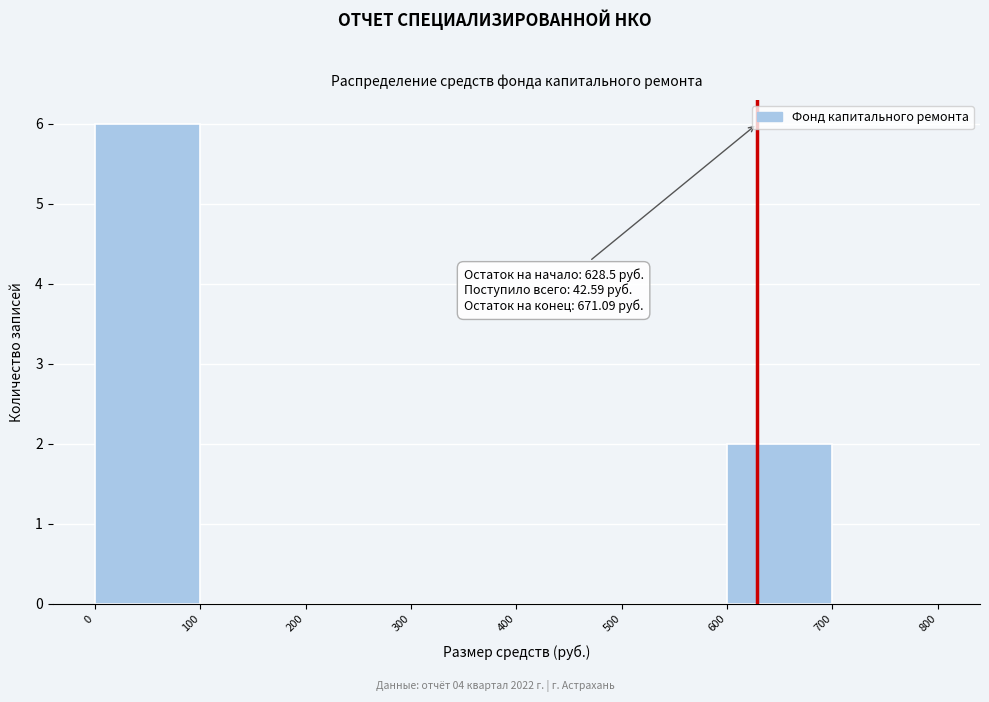

Which range on the x-axis has the tallest bar?

0 to 100